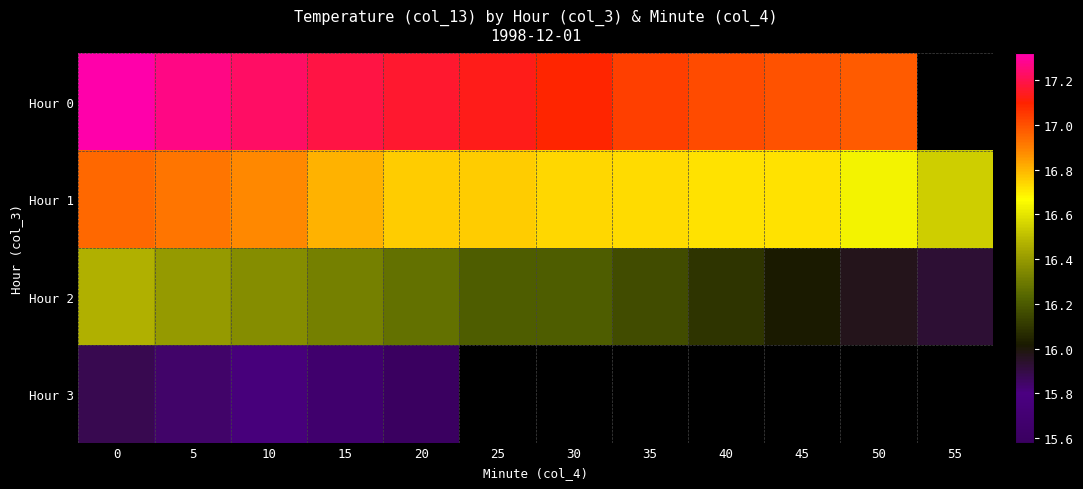

What is the approximate value of Hour 1 at 45?

16.7